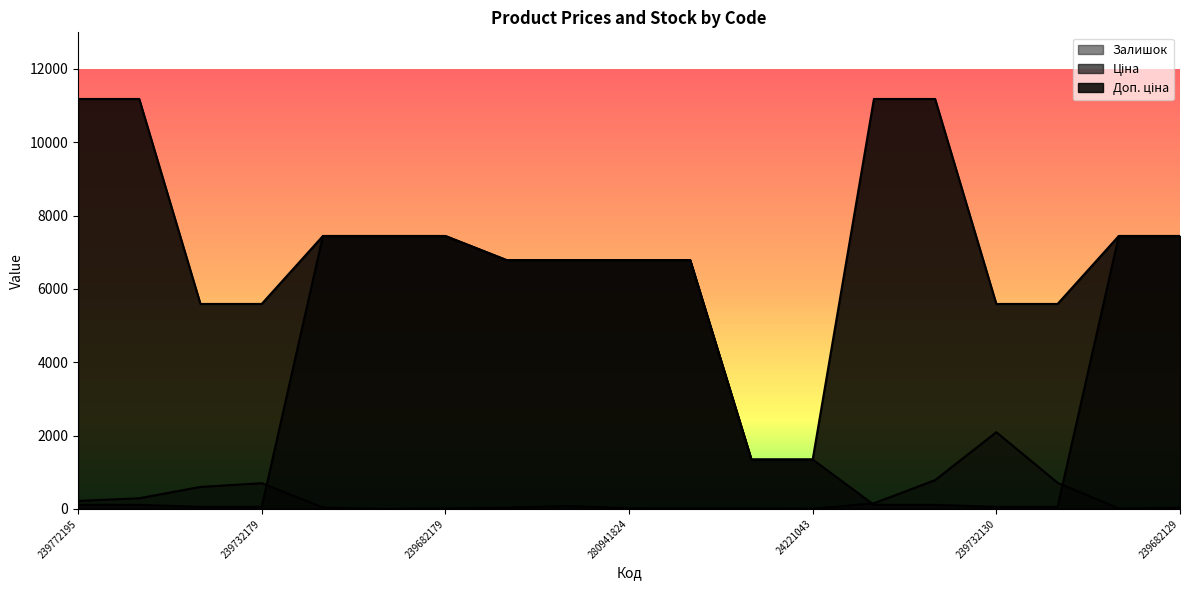

Is it true that Залишок equals 153.0 at 239772130?

True